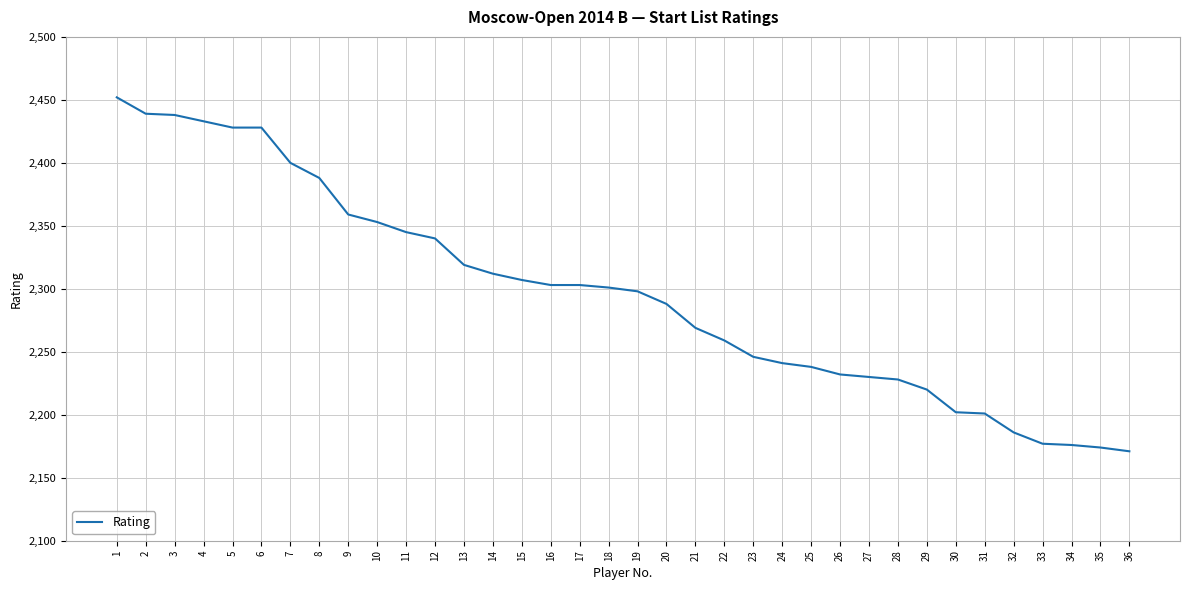

Which has a higher value, 7 or 32?

7